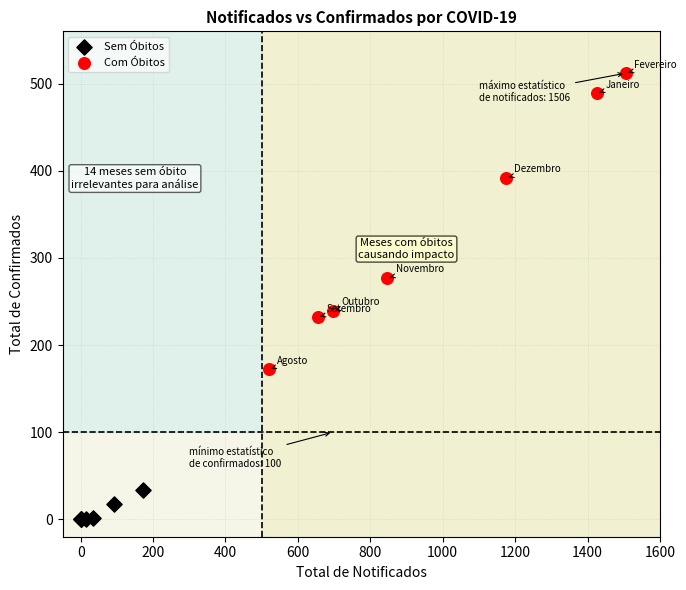

Which series contains the highest Y value?

Com Óbitos